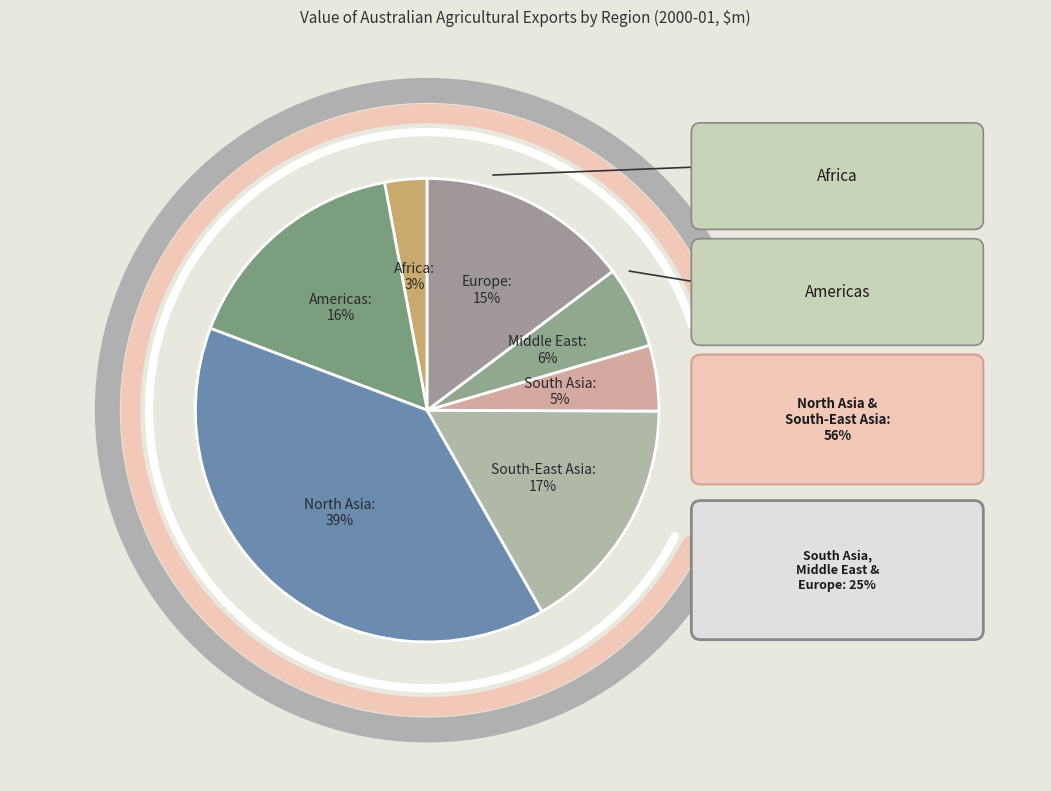

How much of the chart is everything except Europe?

85.2%